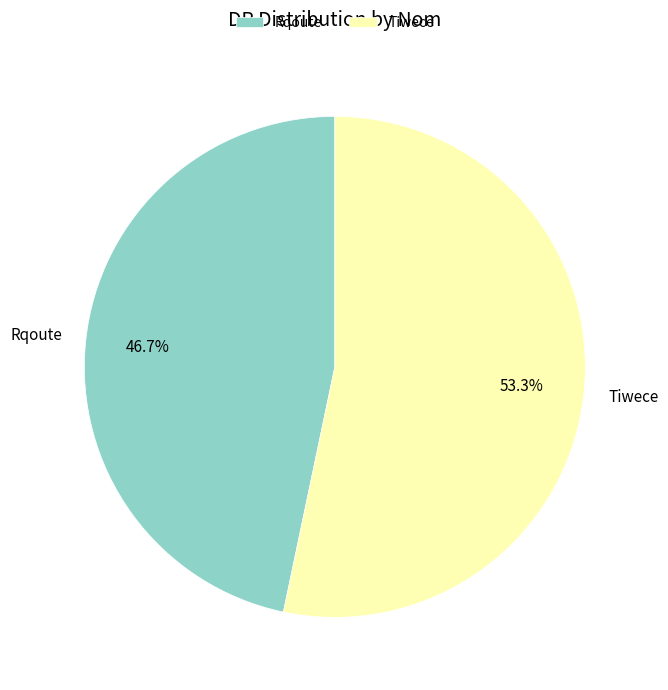

What portion of the pie excludes Rqoute?

53.3%